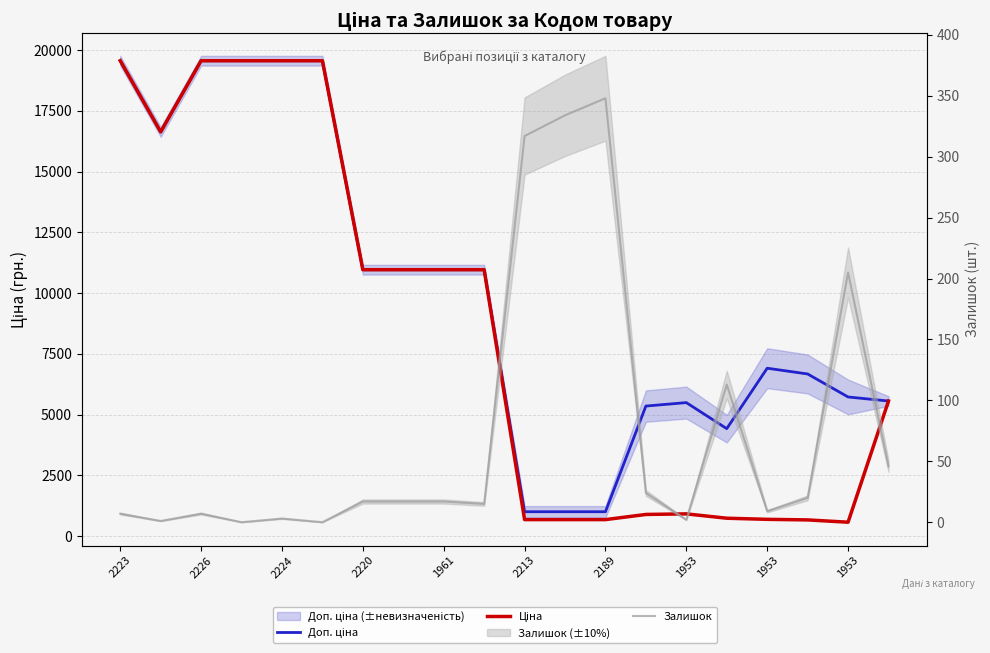

In Залишок, how many points are higher than both neighbors (excluding endpoints)?

5